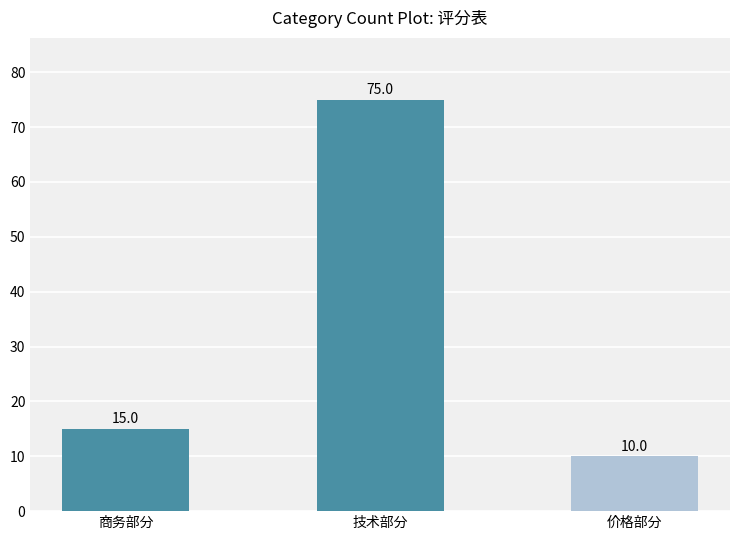

What is the change in value from 技术部分 to 价格部分?

-65